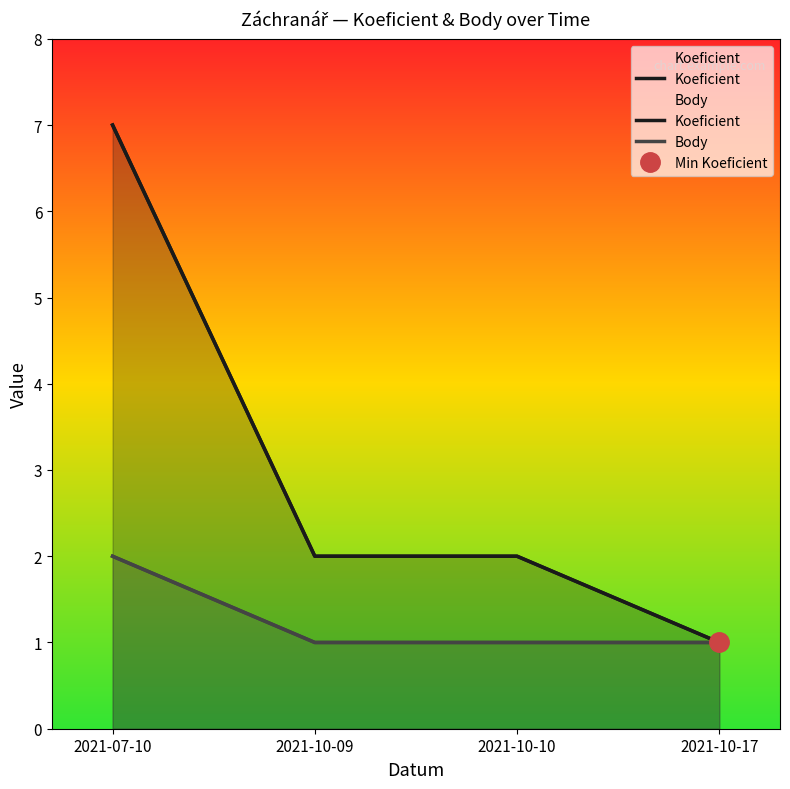

True or false: Body has a value of 2 at 2021-10-09.

False